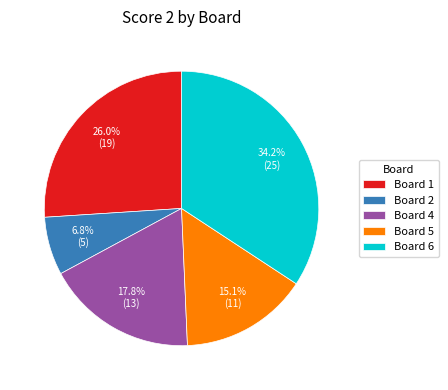

What is the ratio of the value at Board 5 to the value at Board 4?

0.8